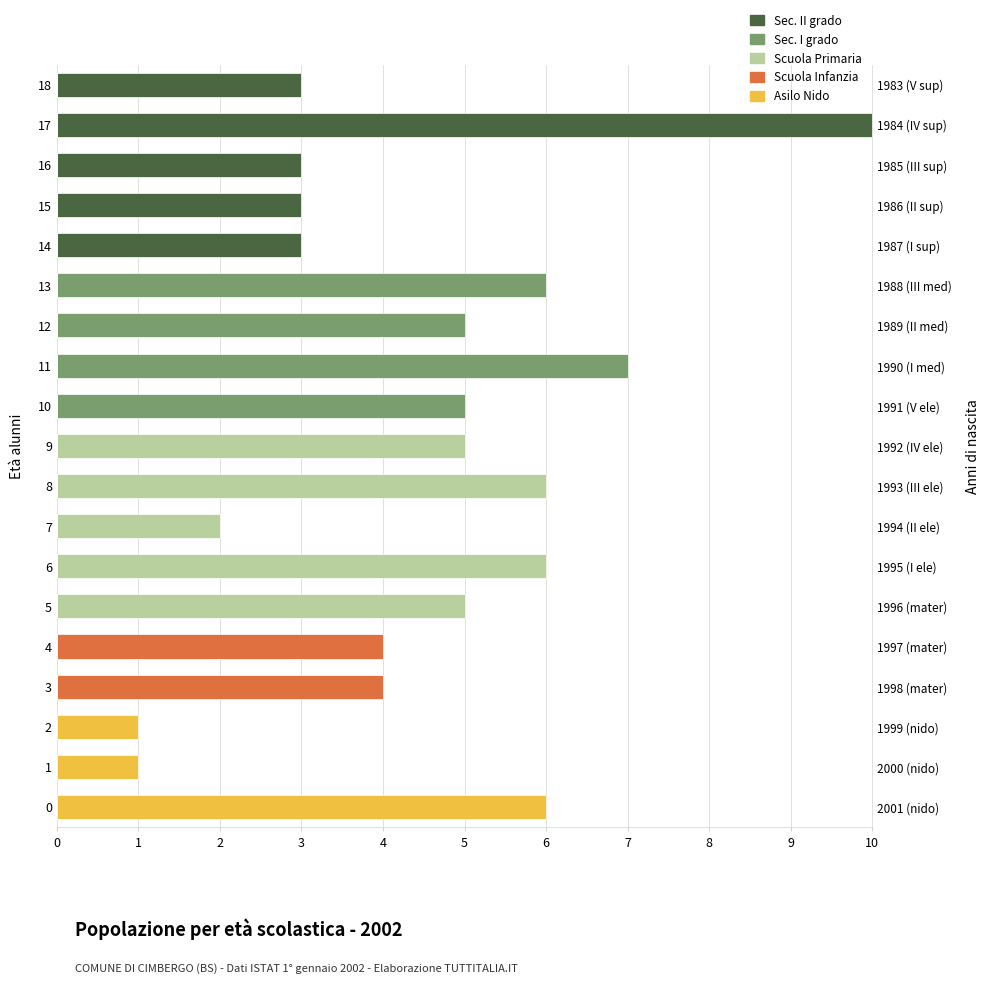

What are all the series names shown in the legend?

Sec. II grado, Sec. I grado, Scuola Primaria, Scuola Infanzia, Asilo Nido